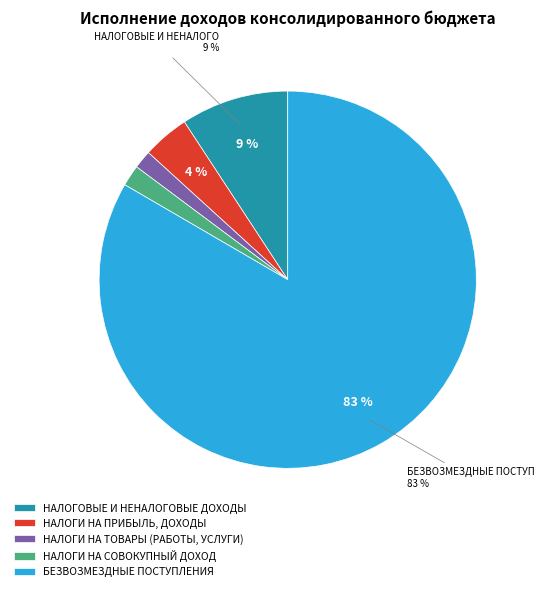

Is it true that НАЛОГИ НА ТОВАРЫ (РАБОТЫ, УСЛУГИ) is 10% of the pie?

False